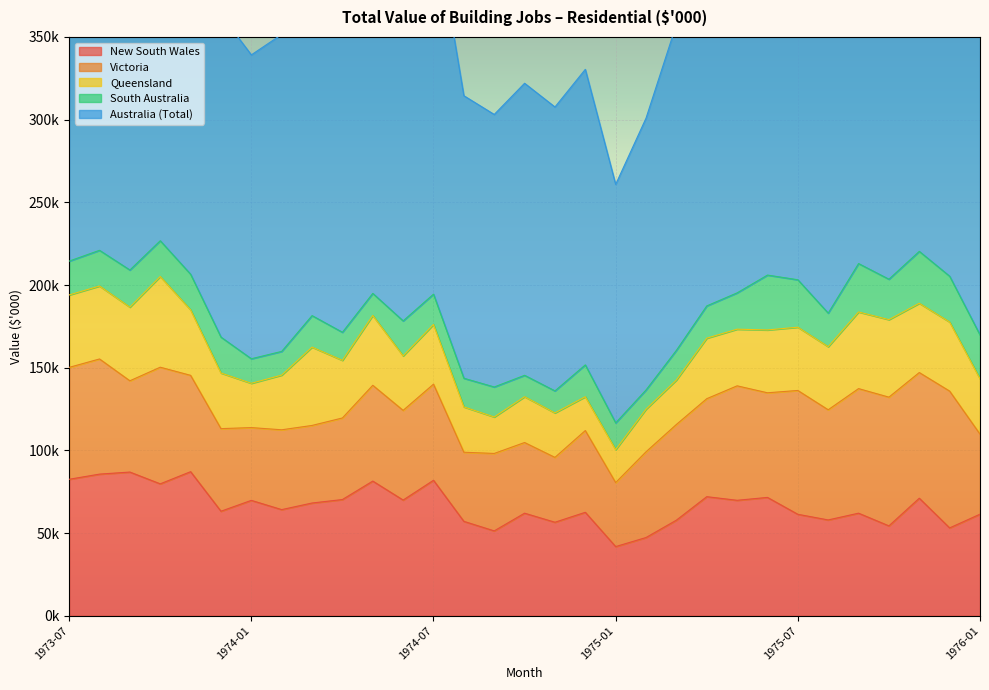

What is the difference between the Australia (Total) values at 1975-12 and 1973-12?

74931